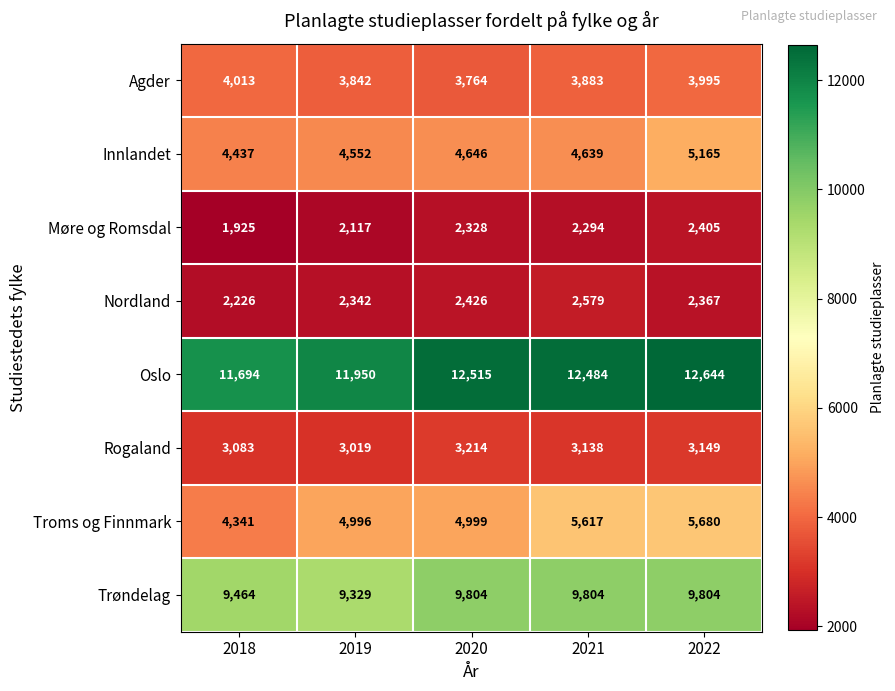

Read the Agder value at 2020.

3764